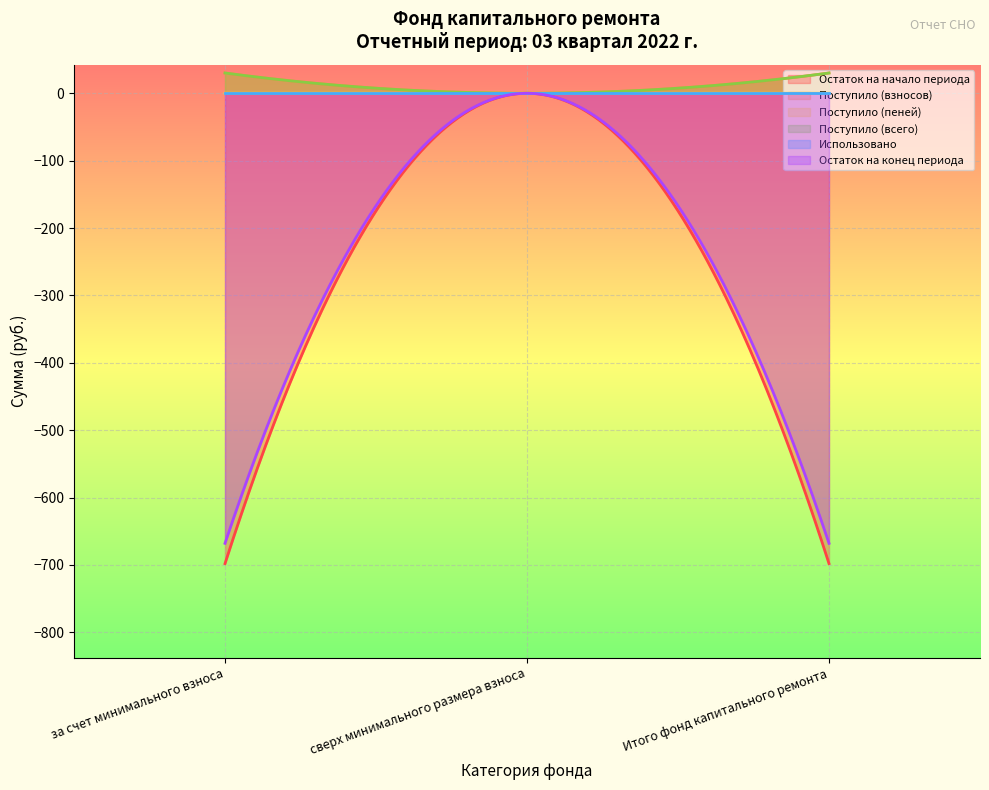

Which label corresponds to the largest value in the chart?

за счет минимального взноса